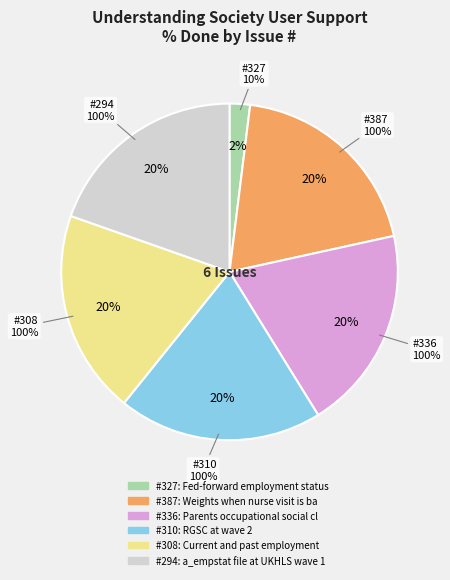

To the nearest percent, what percentage of the pie is 308?

20%